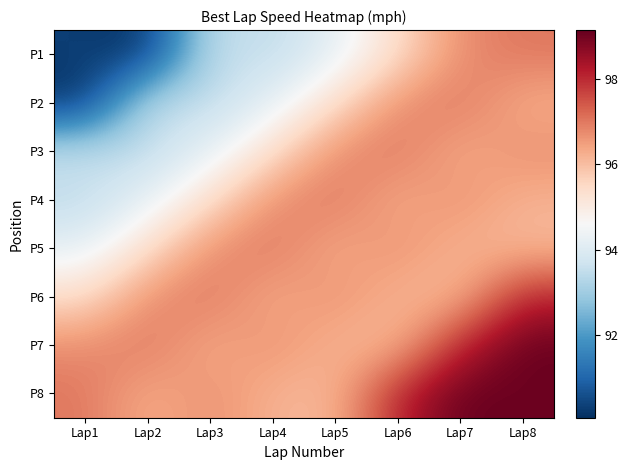

Rank the series at Lap7 from highest to lowest value.

P8, P7, P2, P1, P4, P3, P5, P6